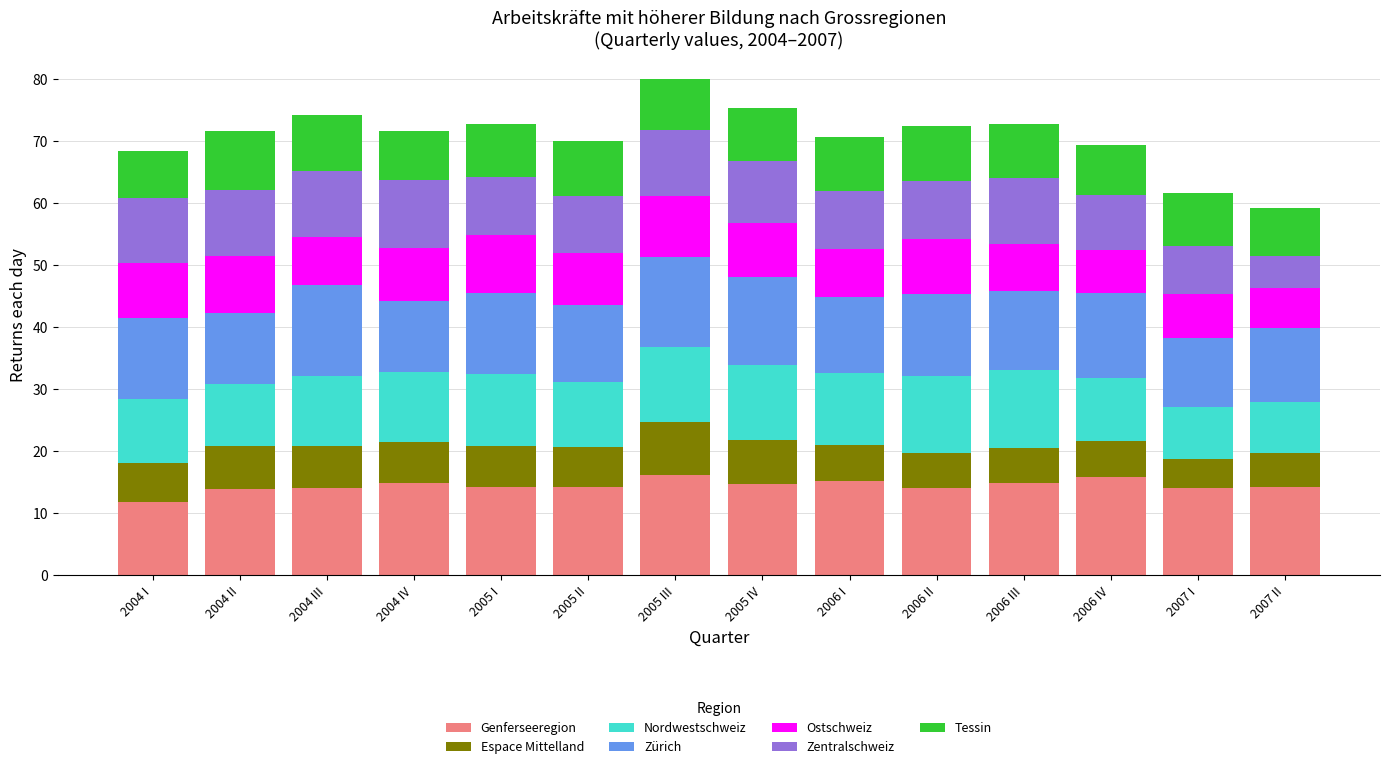

What is the total value across all series at 2004 II?

71.6